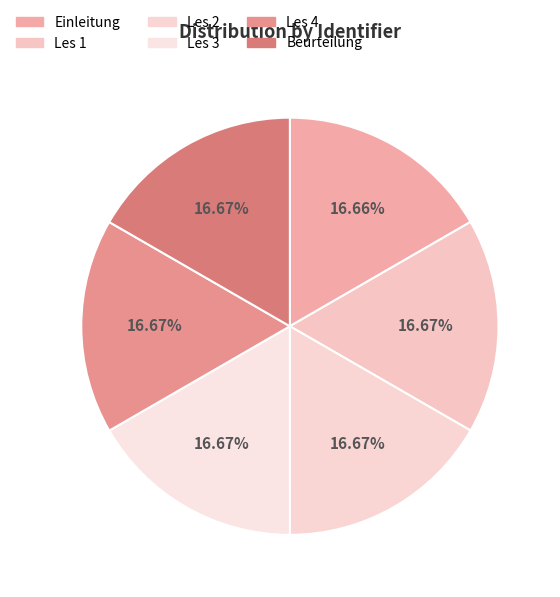

Is it true that Einleitung is 17% of the pie?

True